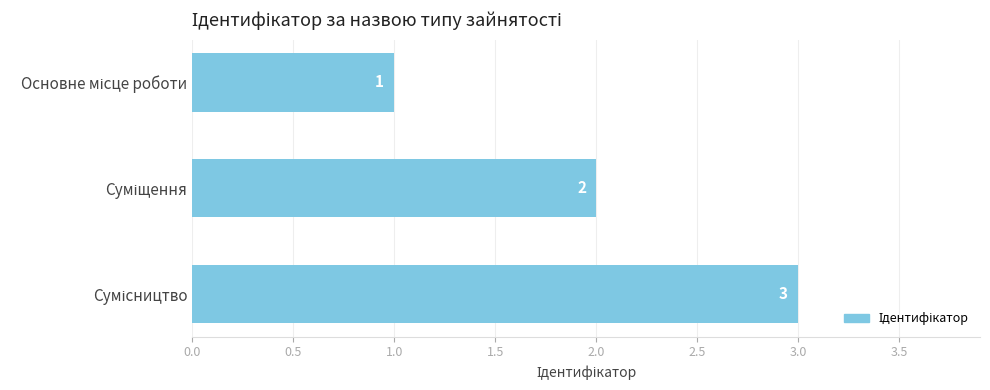

What is the sum of all values?

6